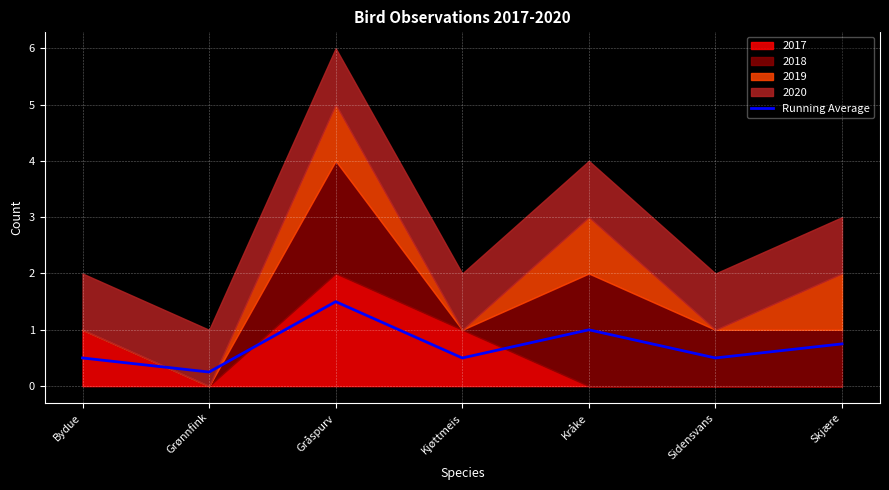

What is the difference between the maximum and minimum values?

1.2